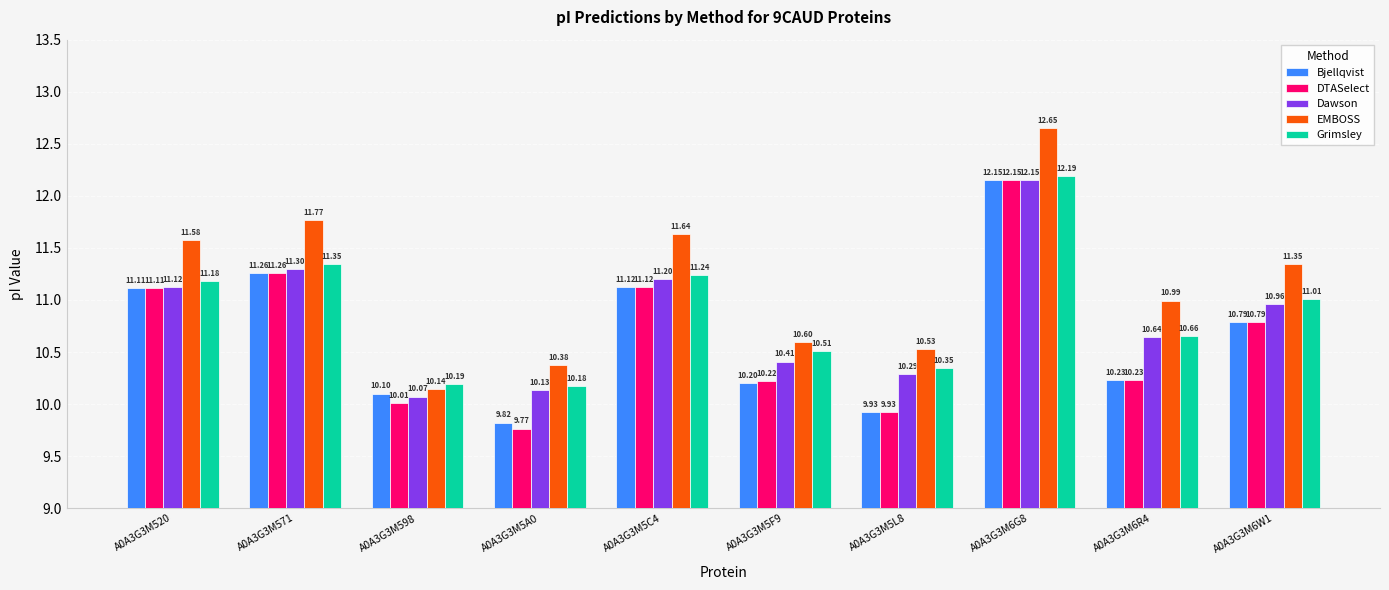

Which series has the largest total across all categories?

EMBOSS